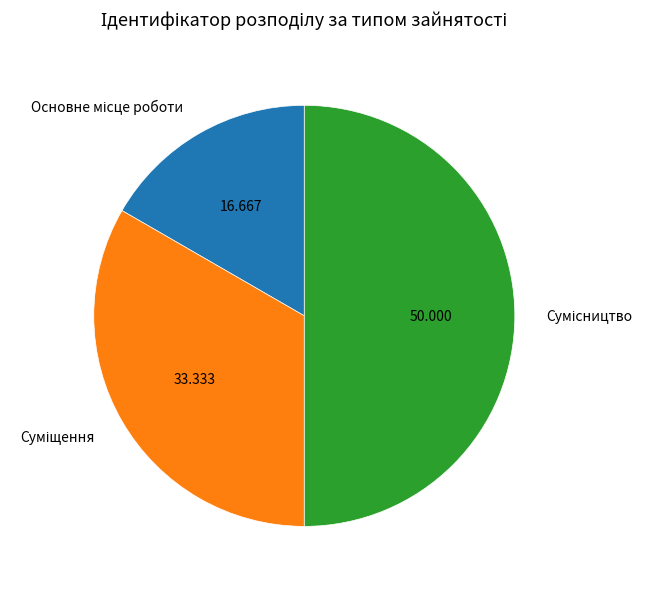

Is it true that Основне місце роботи is 4% of the pie?

False